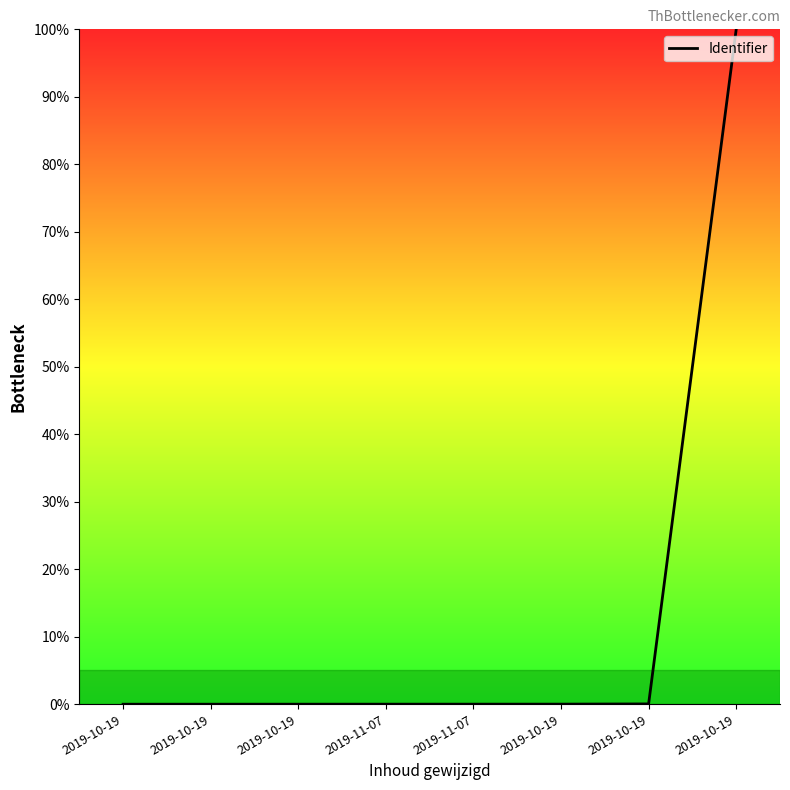

Where is the data nearest to the value 50?

2019-10-19